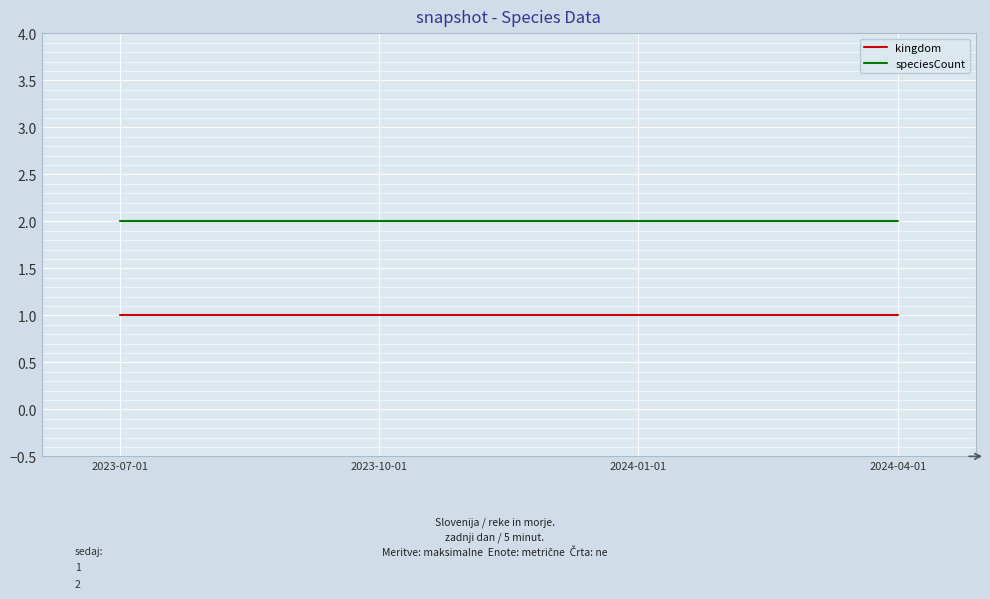

Reading right to left, list all the values displayed in this chart.

kingdom: 2024-04-01=1	2024-01-01=1	2023-10-01=1	2023-07-01=1
speciesCount: 2024-04-01=2	2024-01-01=2	2023-10-01=2	2023-07-01=2